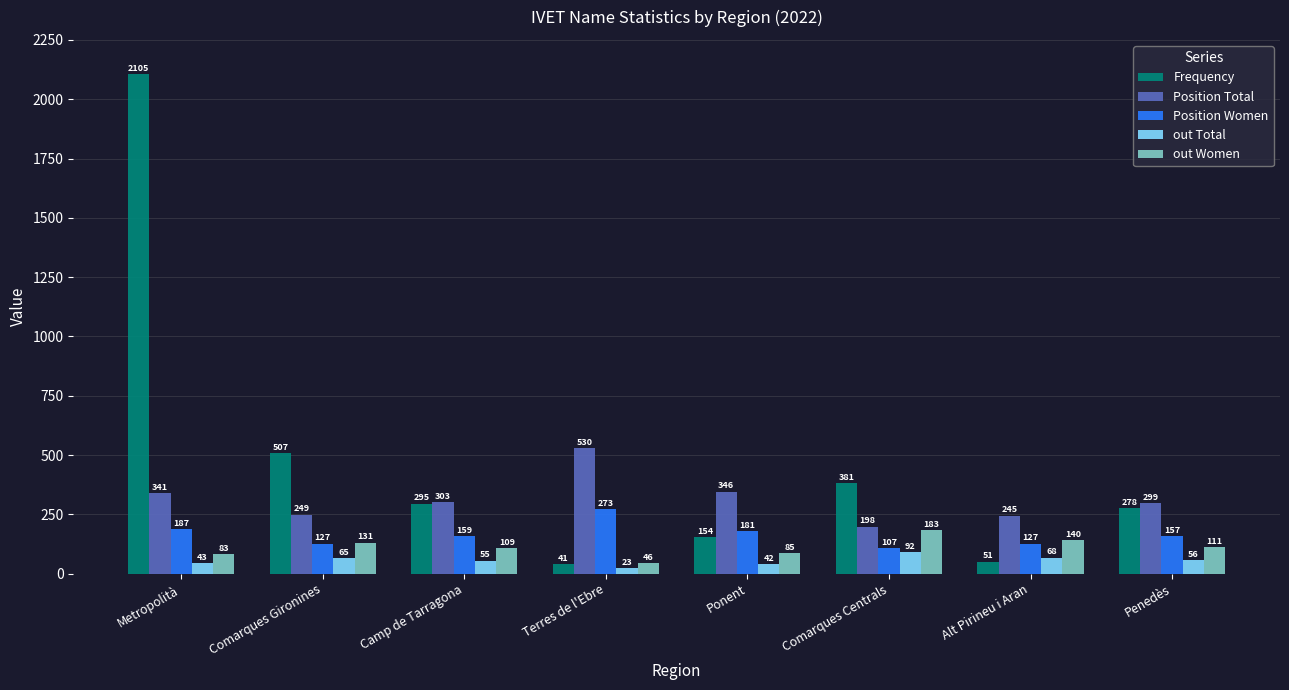

True or false: Position Women has a value of 273 at Terres de l'Ebre.

True